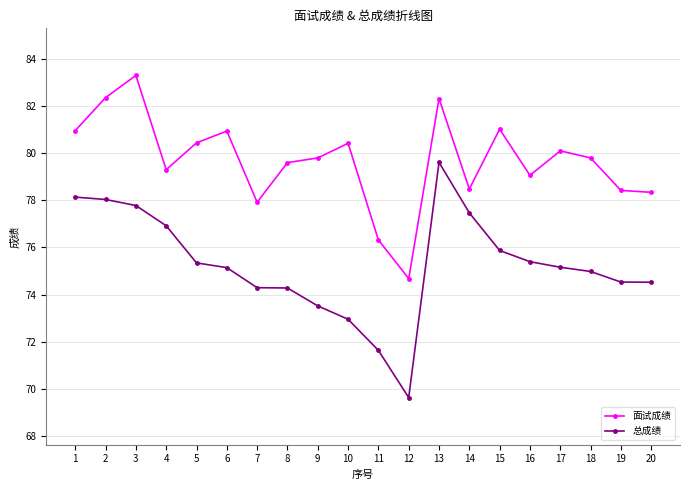

True or false: 面试成绩 has more than 1 points higher than both neighbors.

True